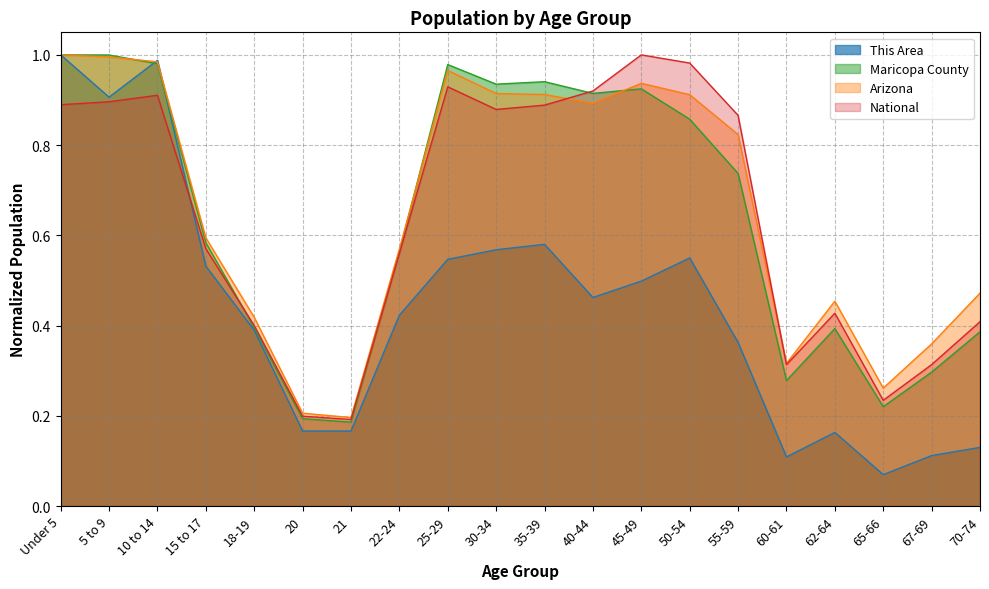

Does the chart display data point markers on the line(s)?

No